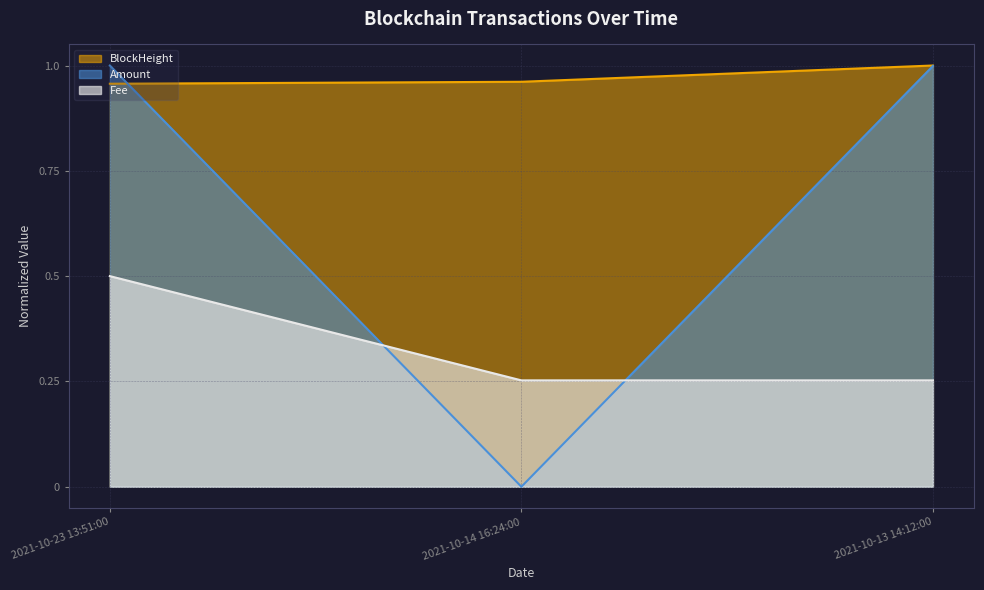

What position from the left is 2021-10-13 14:12:00?

3